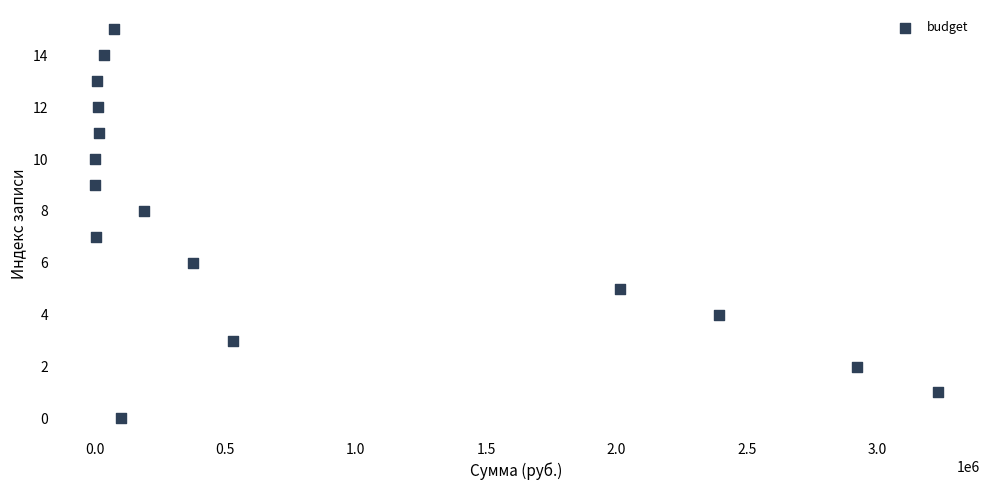

What is the range of Y values (max minus min)?

15